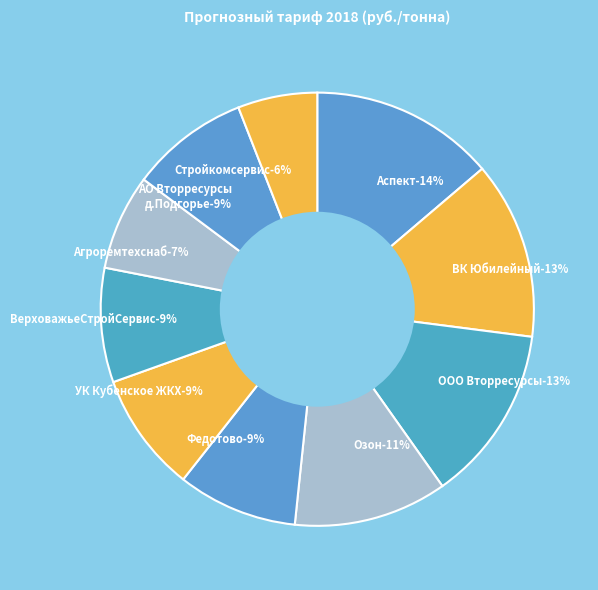

Is there any slice that represents more than half of the pie?

No